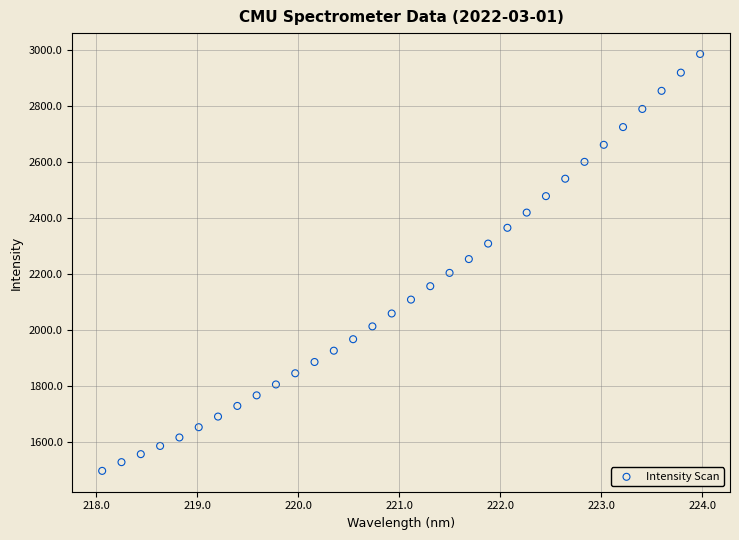

What is the range of X values (max minus min)?

5.9